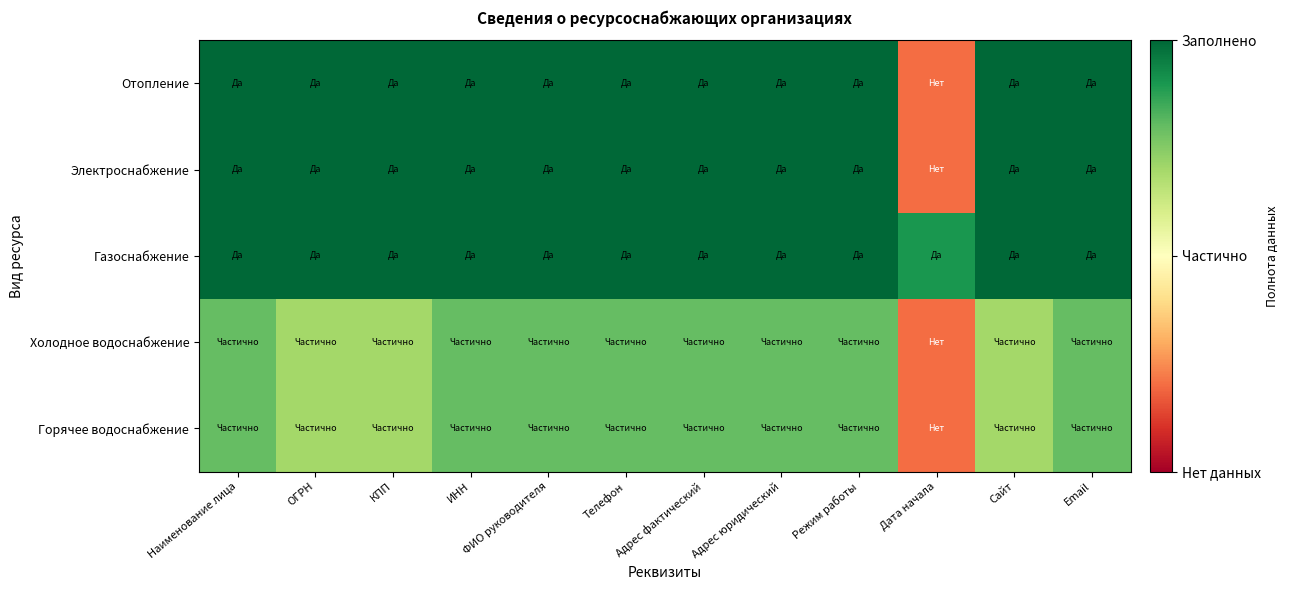

What is the maximum value shown in the chart?

1.0